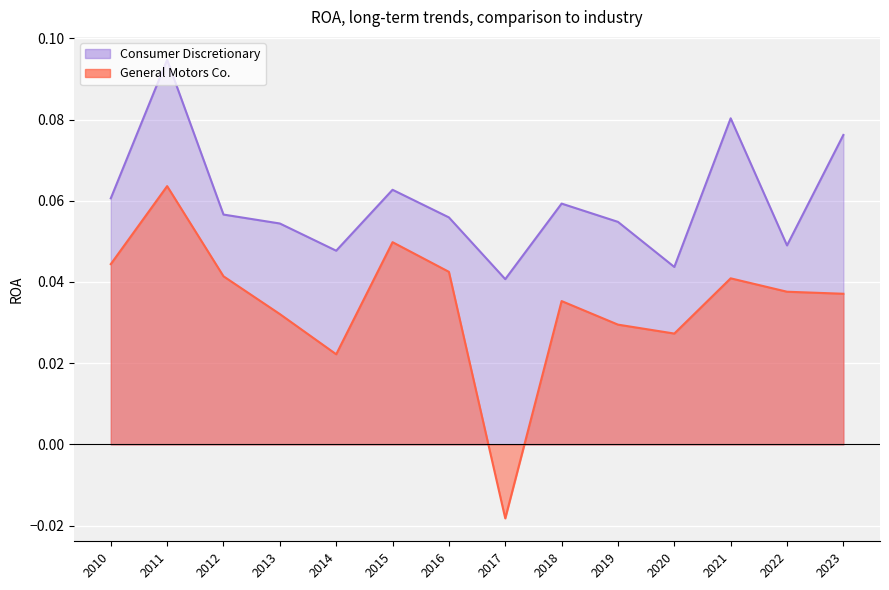

List the labels in order of General Motors Co. value, smallest first.

2017, 2014, 2020, 2019, 2013, 2018, 2023, 2022, 2021, 2012, 2016, 2010, 2015, 2011